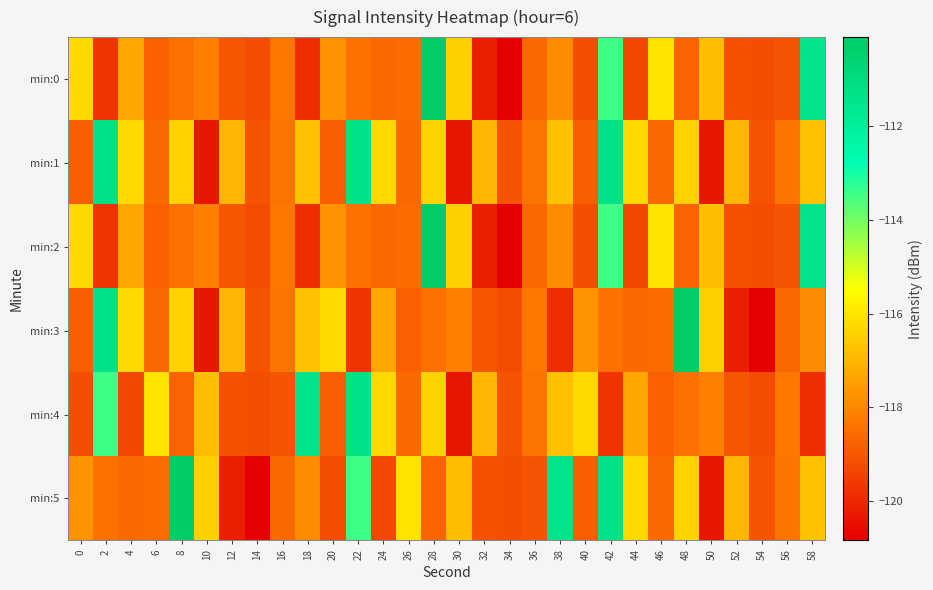

Which category has the highest value across all series?

28